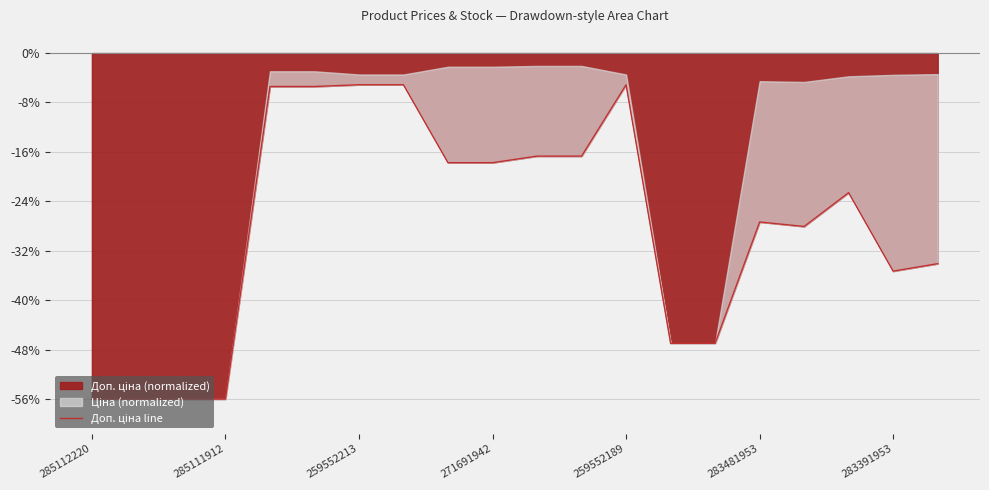

What is the sum of the values at 259552189 and 18?

-40.7